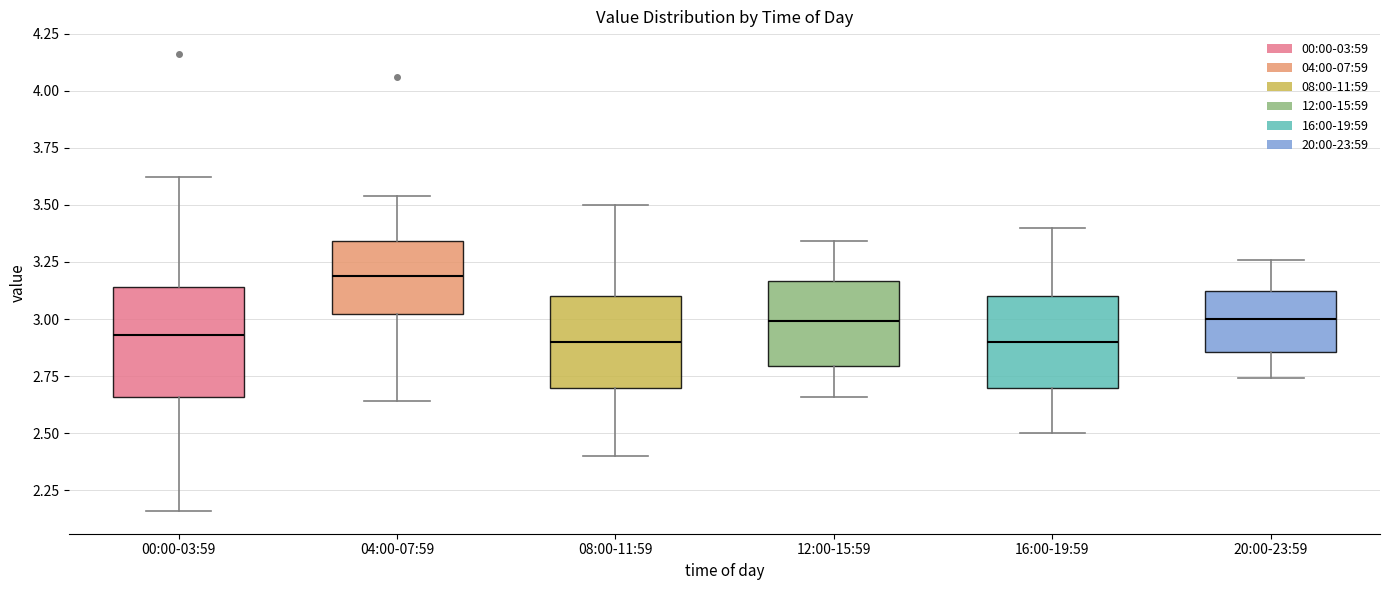

Where is the upper edge of the box for 20:00-23:59 on the y-axis? The values are not printed on the chart, so give them approximately, as read against the axis.

3.15